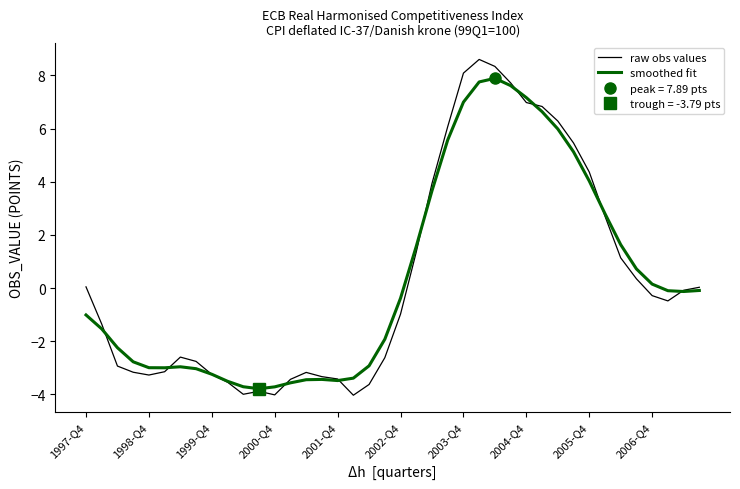

How many interior local peaks does the smoothed fit series have?

3